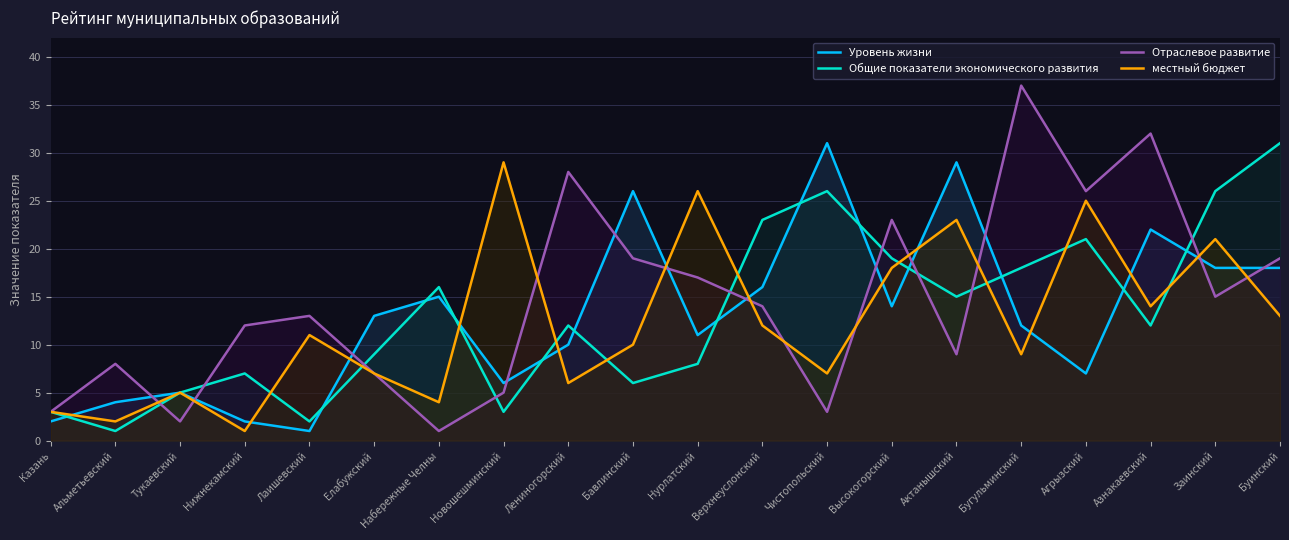

At which category does the chart reach its peak across all series?

Бугульминский